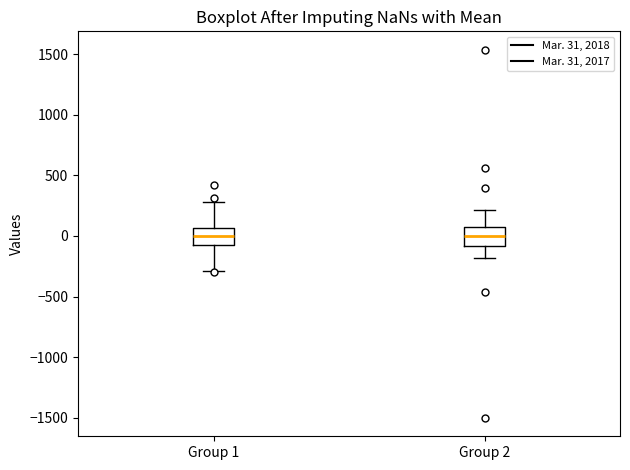

Where does the lower whisker of the box for Group 1 end on the y-axis? The values are not printed on the chart, so give them approximately, as read against the axis.

-300